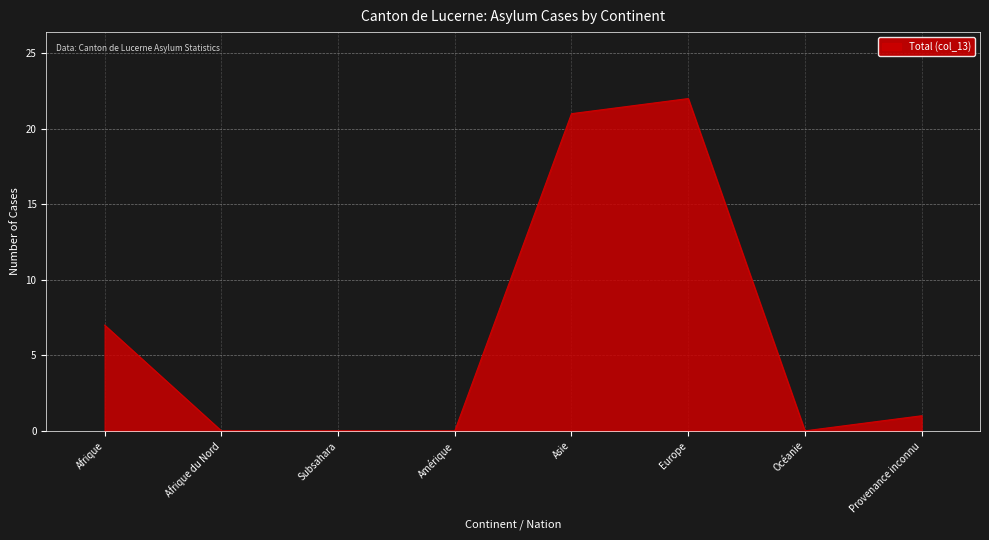

True or false: the data has more than 2 interior local peaks.

False